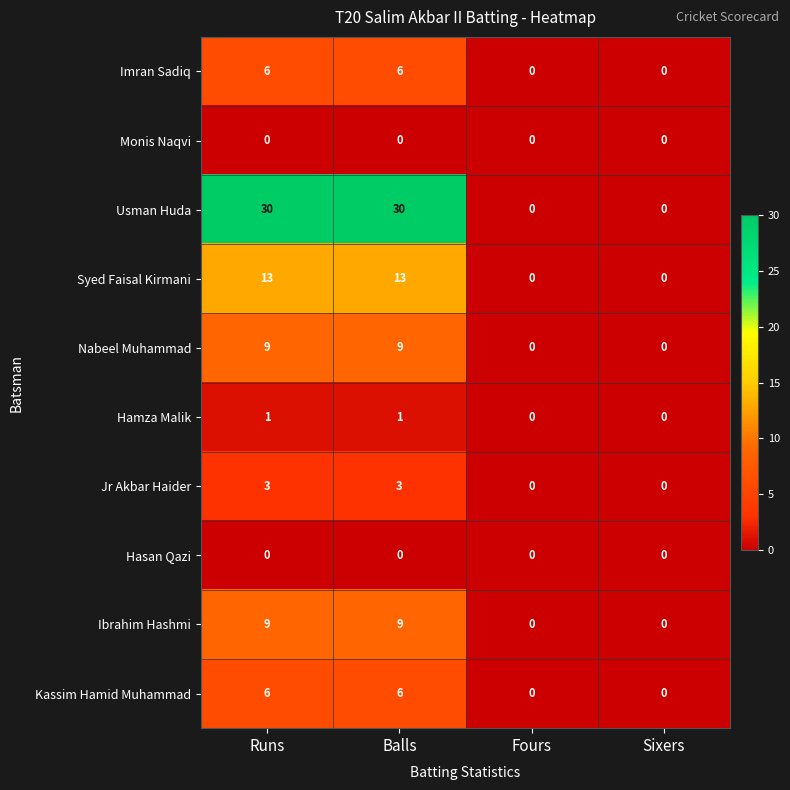

Which series has the largest total across all categories?

Usman Huda